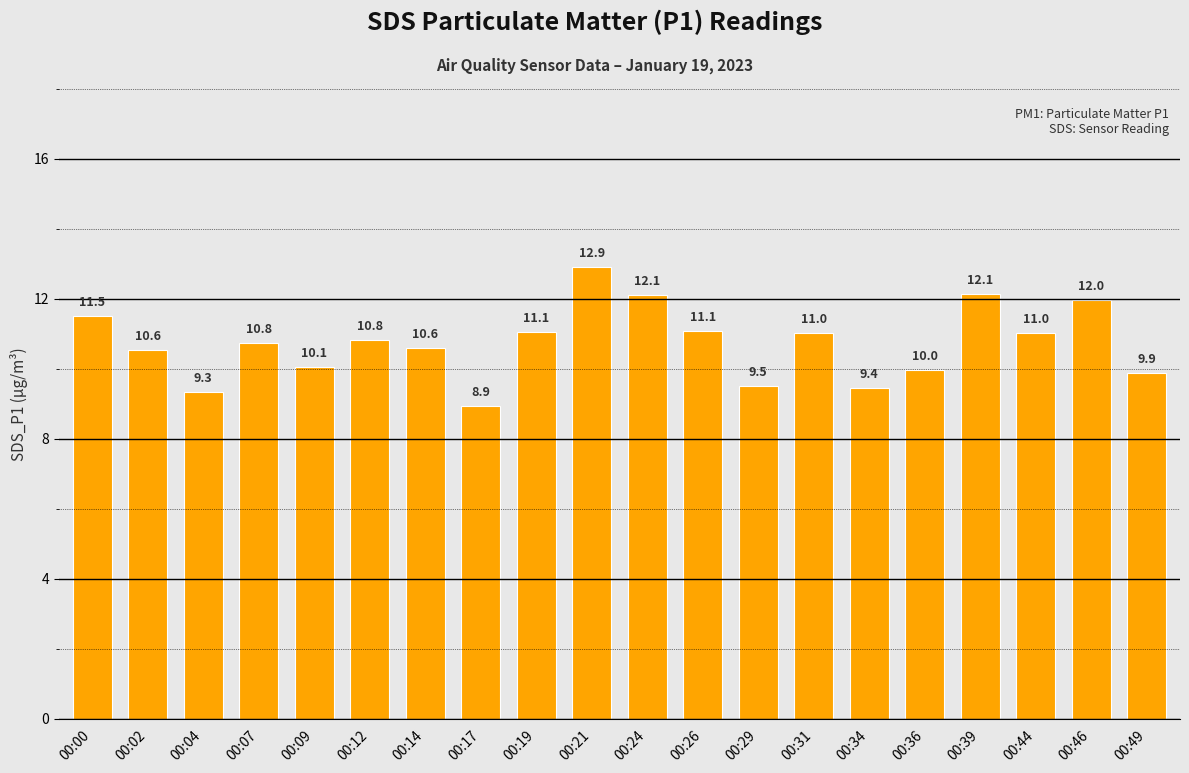

What is the maximum value shown in the chart?

12.9